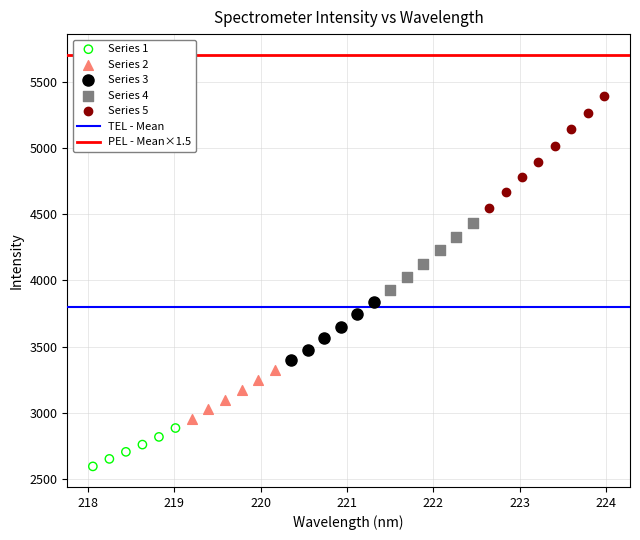

Which series reaches the maximum Y coordinate?

Series 5